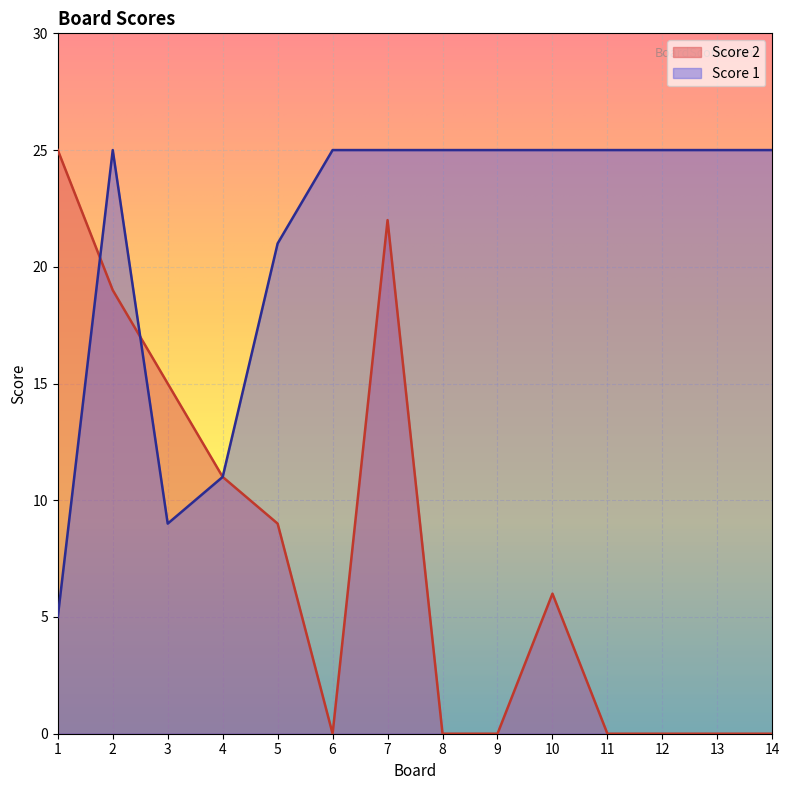

True or false: Score 2 has more than 0 interior local peaks.

True